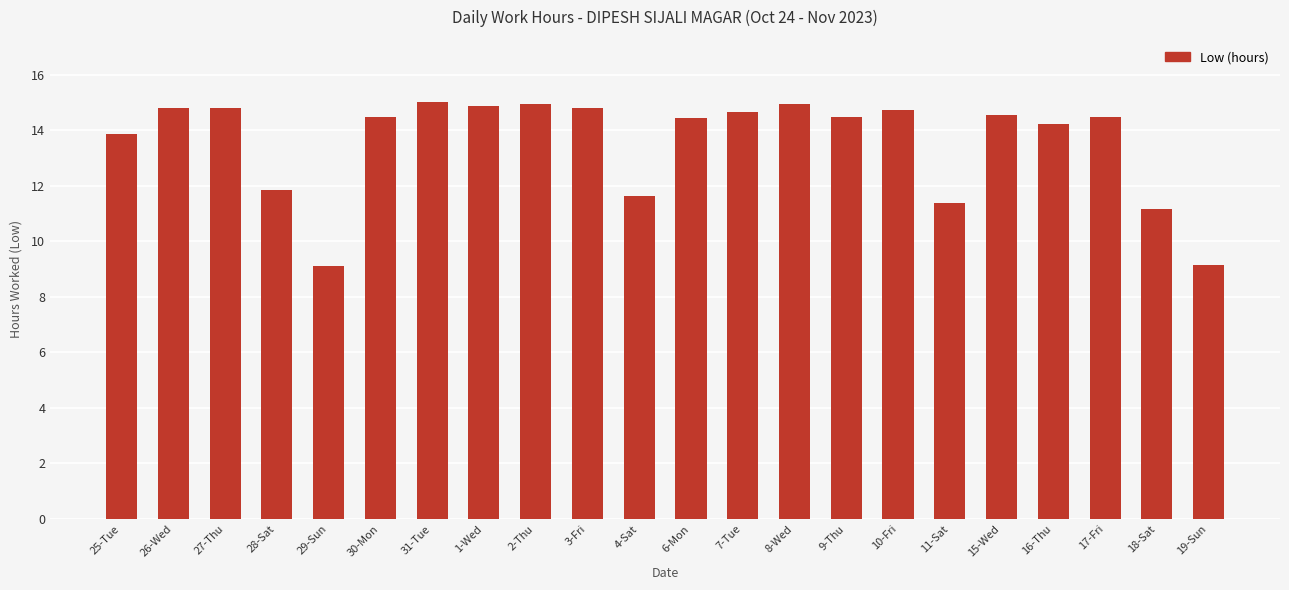

What is the label of the 21st bar from the left?

18-Sat